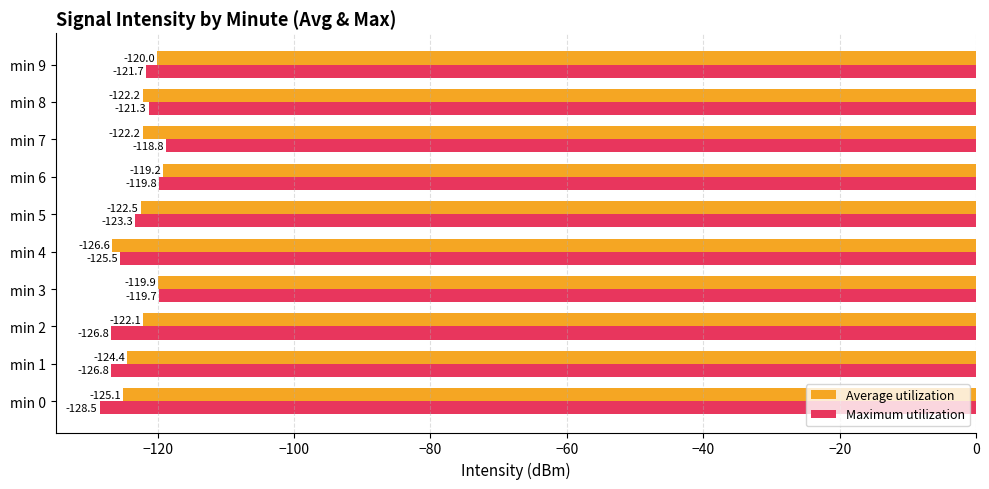

The value of Average utilization at min 9 is -171.9. True or false?

False